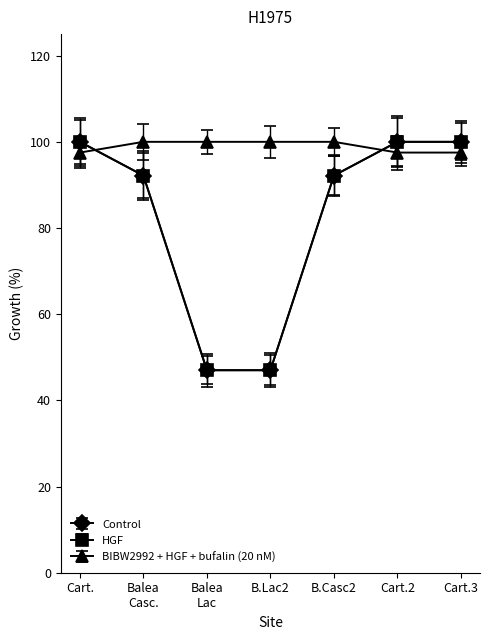

Is it true that BIBW2992 + HGF + bufalin (20 nM) equals 59.1 at Cart.3?

False